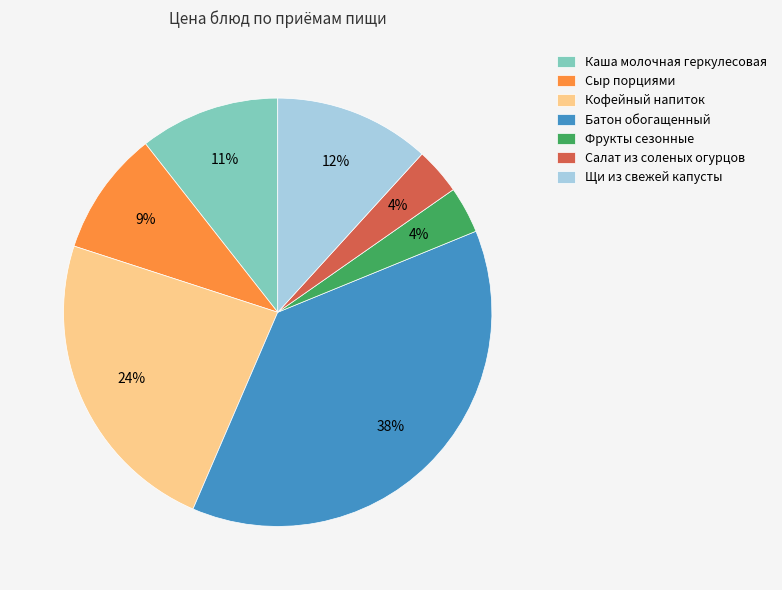

To the nearest percent, what is the average slice percentage?

14%